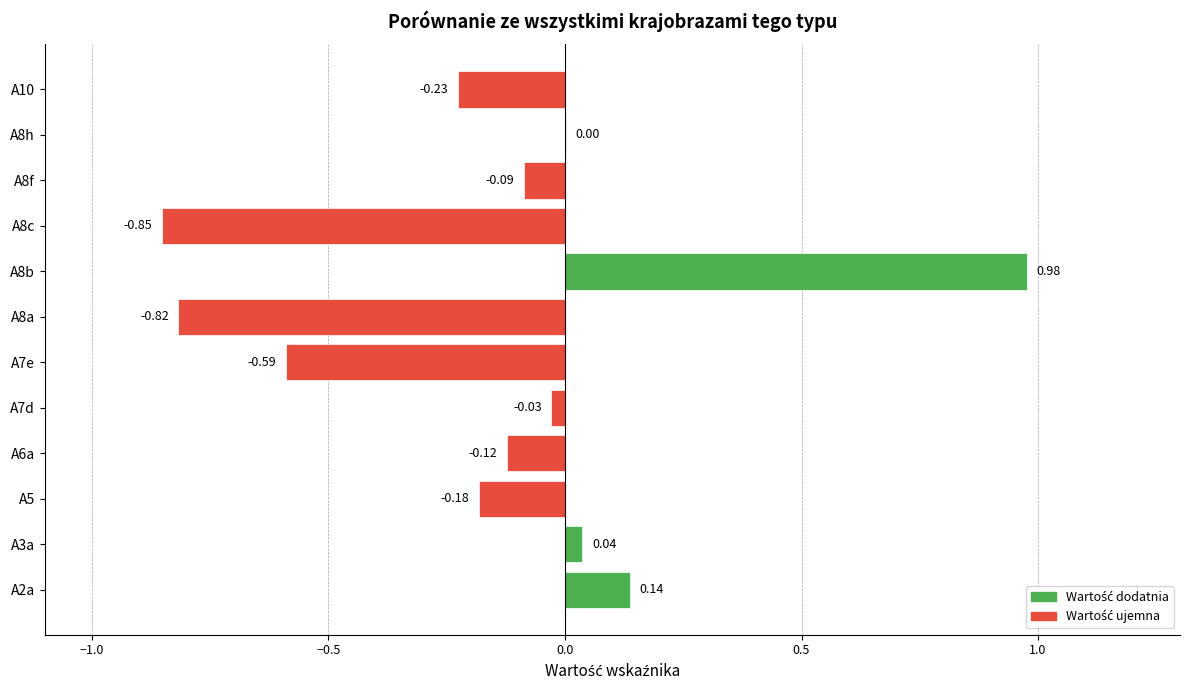

What is the change in value from A7d to A8b?

+1.0